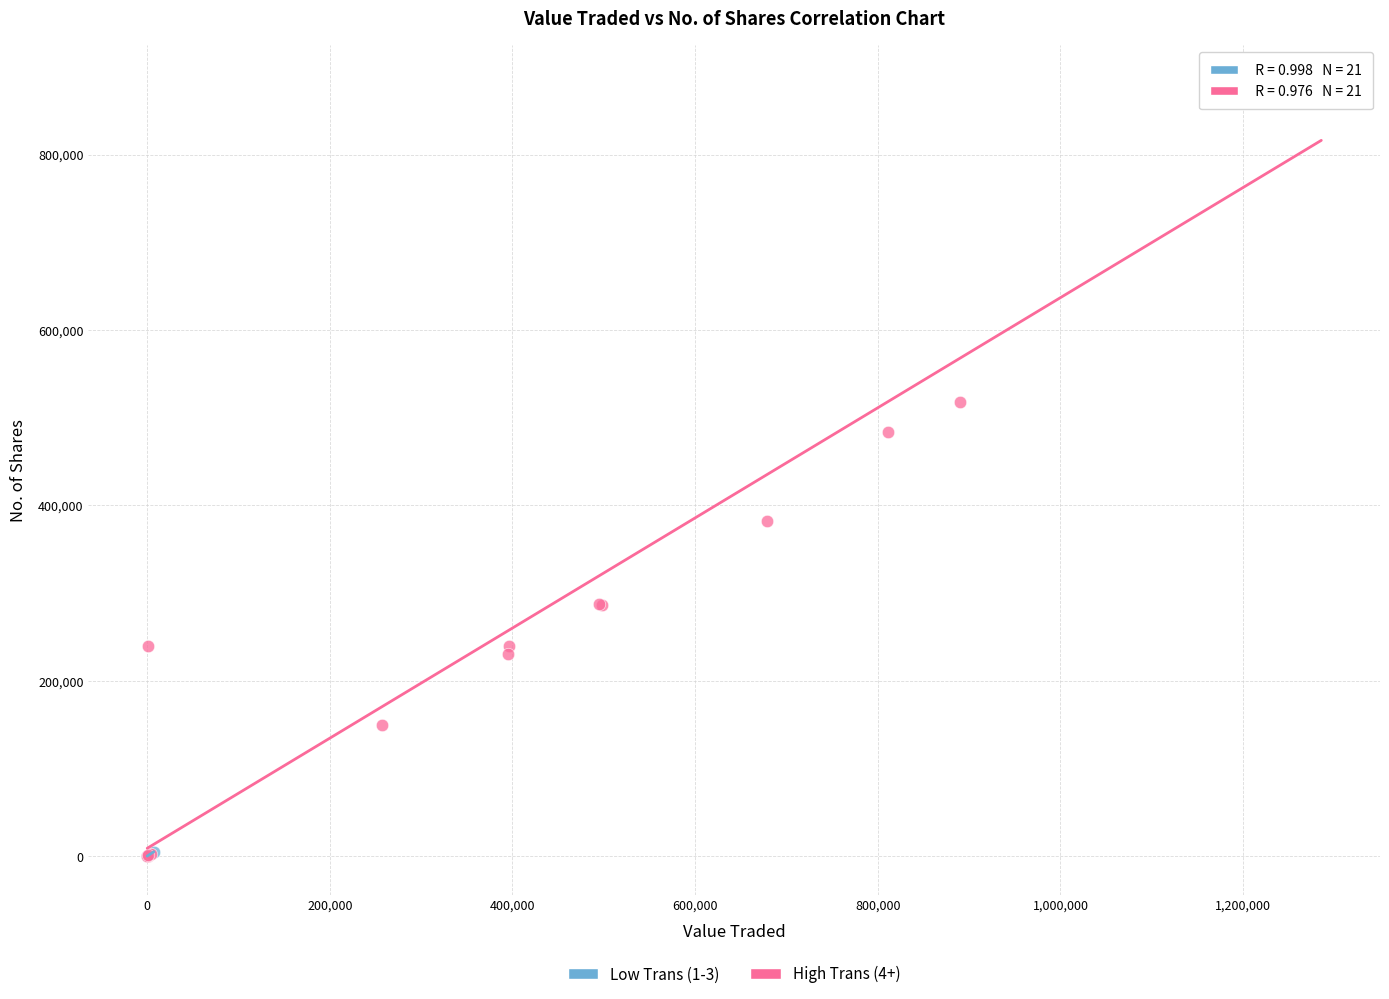

Which series contains the highest Y value?

High Trans (4+)